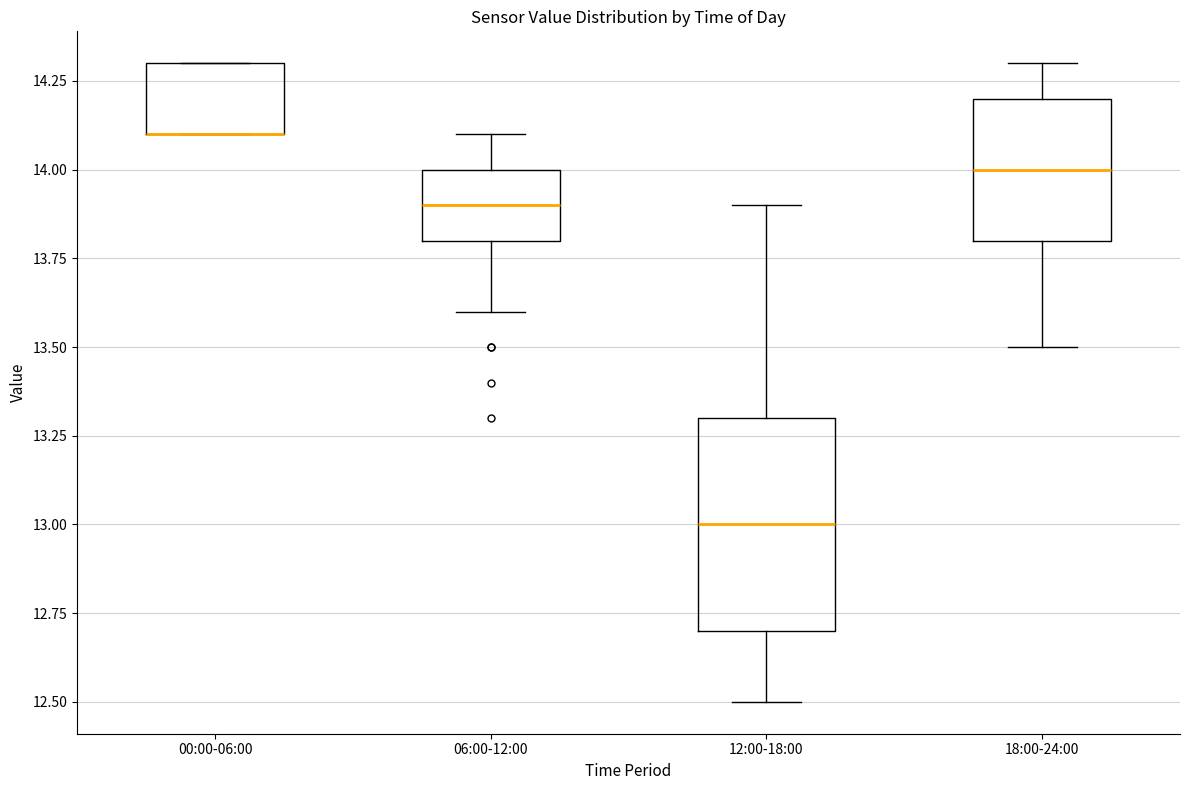

Reading left to right, read every box against the y-axis: the position of its median line, the range the box covers, and the ends of its whiskers. The values are not printed on the chart, so give them approximately, as read against the axis.

00:00-06:00: median 14.1 (drawn on the box's lower edge), box 14.1 to 14.3, whiskers 14.1 to 14.3
06:00-12:00: median 13.9, box 13.8 to 14.0, whiskers 13.6 to 14.1
12:00-18:00: median 13.0, box 12.7 to 13.3, whiskers 12.5 to 13.9
18:00-24:00: median 14.0, box 13.8 to 14.2, whiskers 13.5 to 14.3